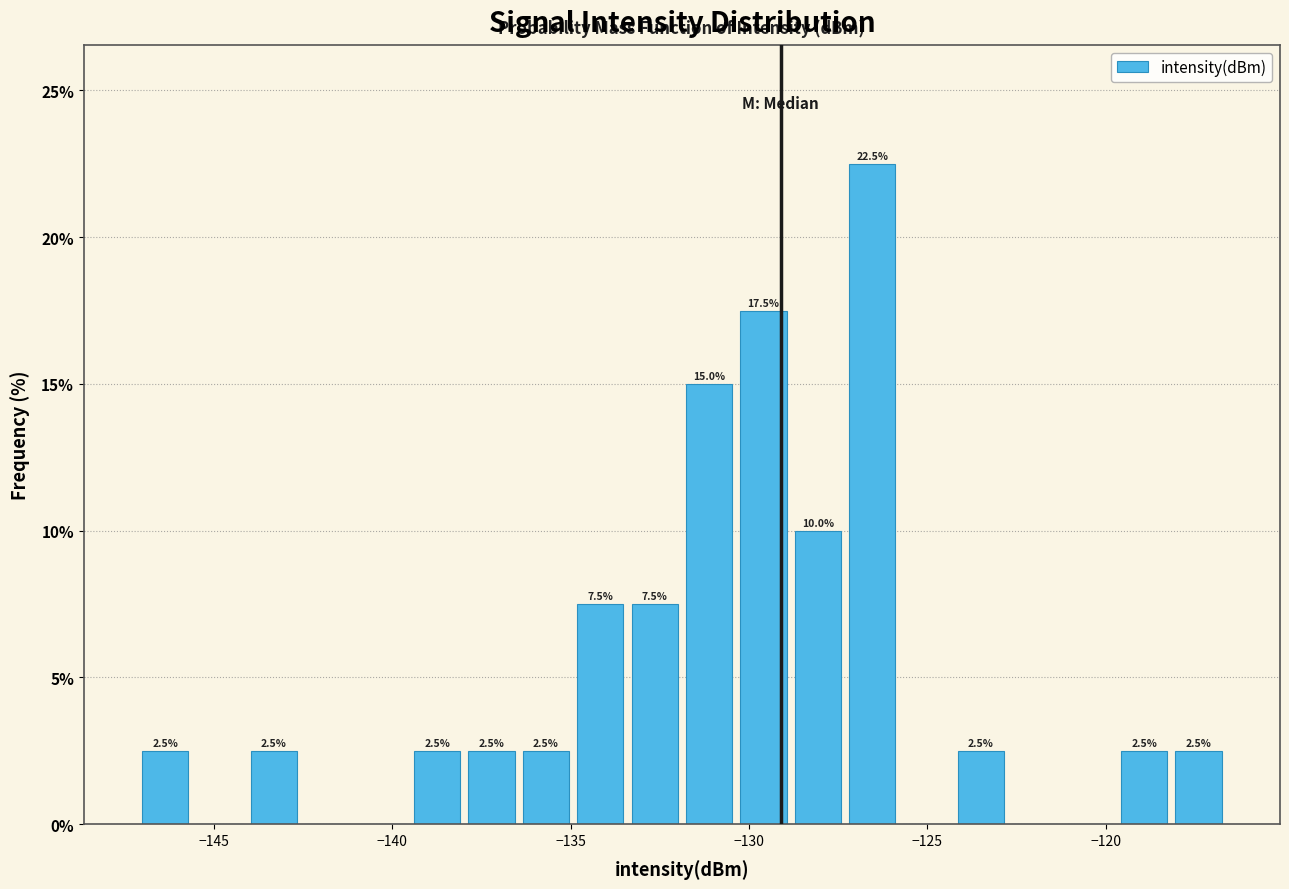

Around what value on the x-axis is the tallest bar? Give the approximate position of its centre, as read against the axis.

-126.5